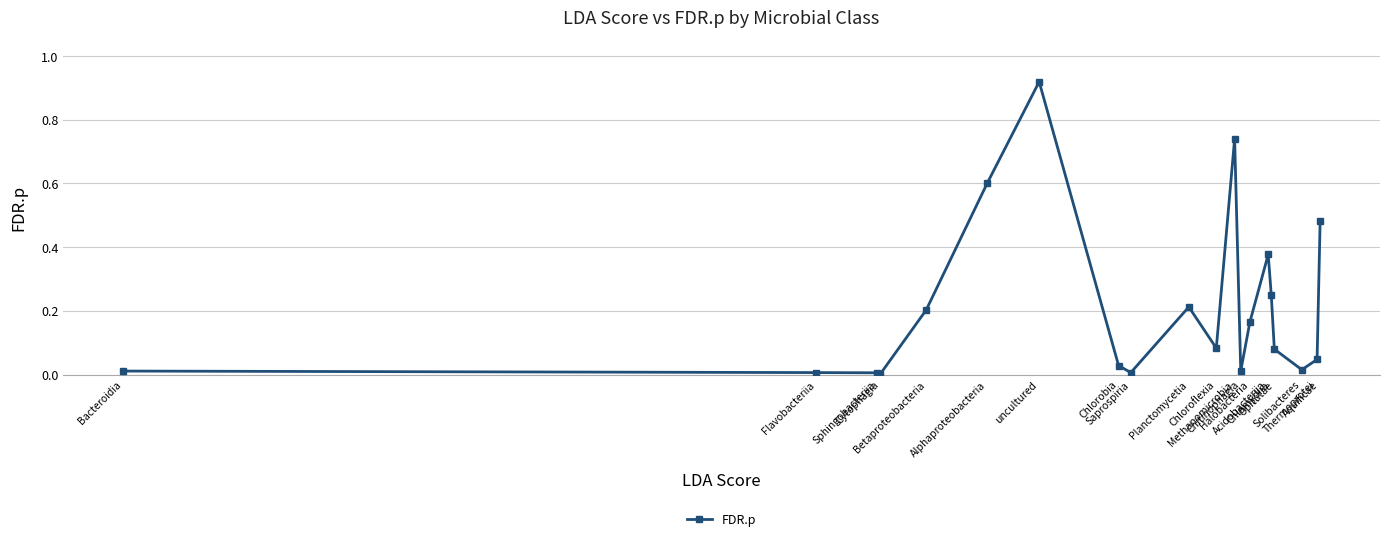

Which has a higher value, Chlorobia or uncultured?

uncultured